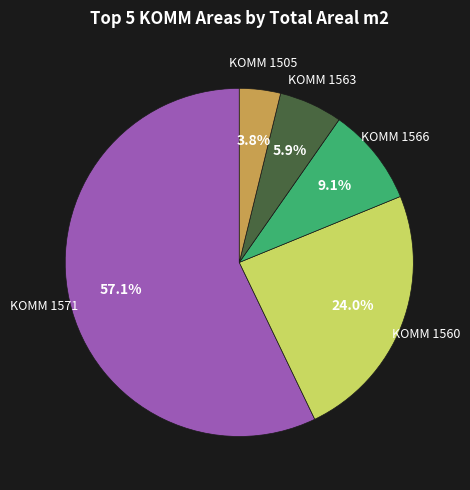

Is there a majority slice in this chart?

Yes